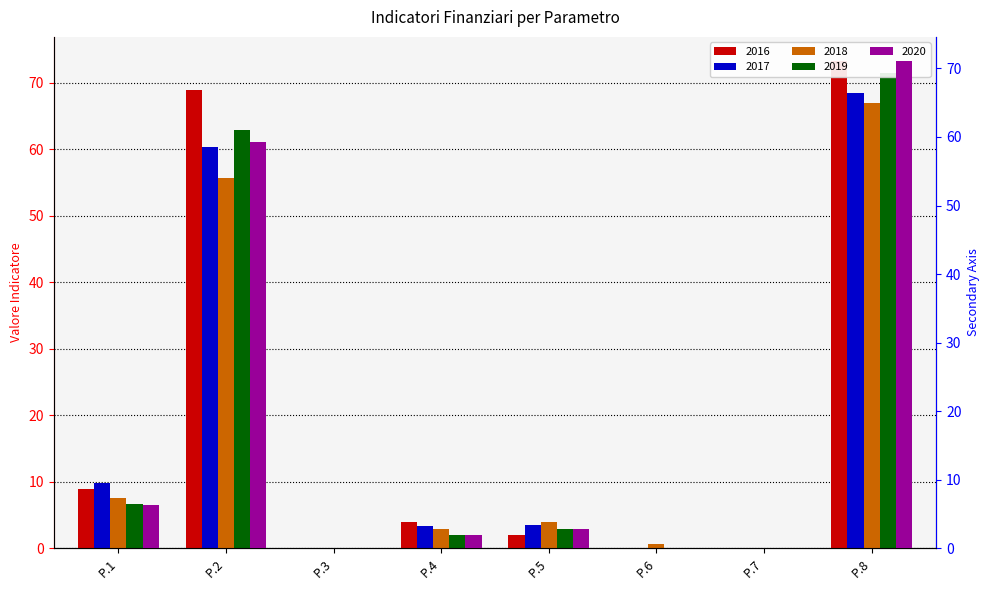

Does the chart contain stacked bars?

No